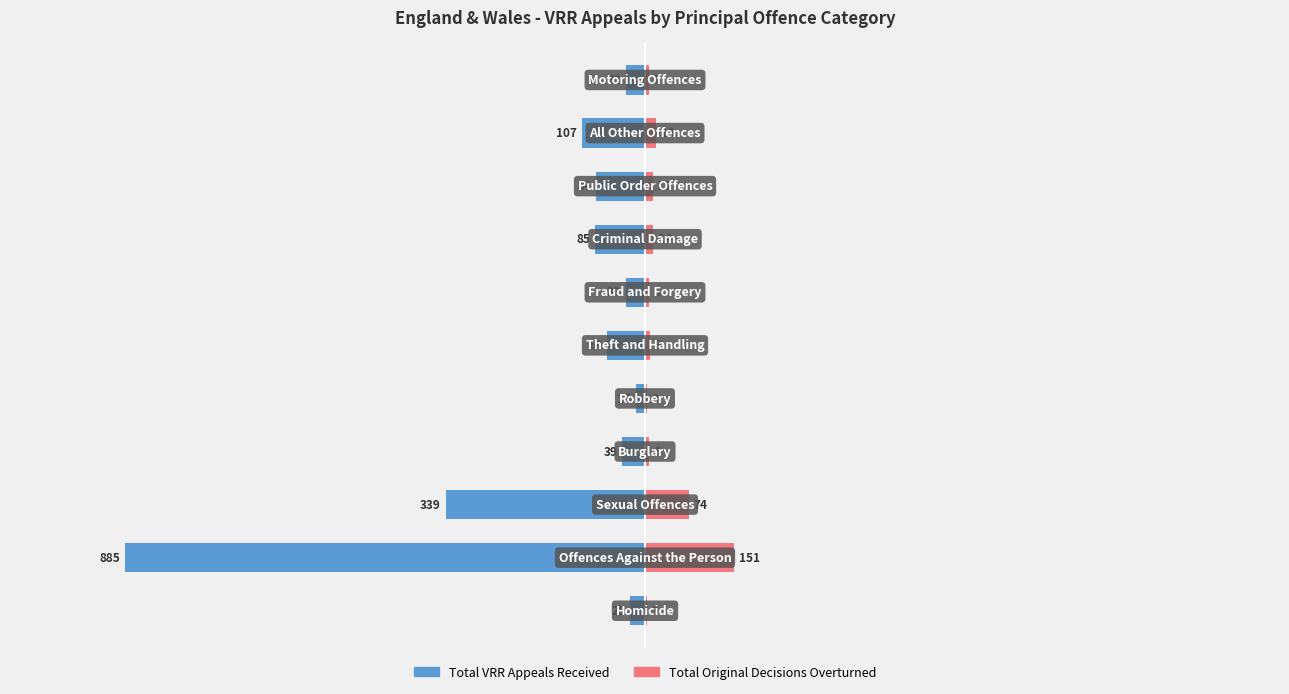

What are all the series names shown in the legend?

Total VRR Appeals Received, Total Original Decisions Overturned